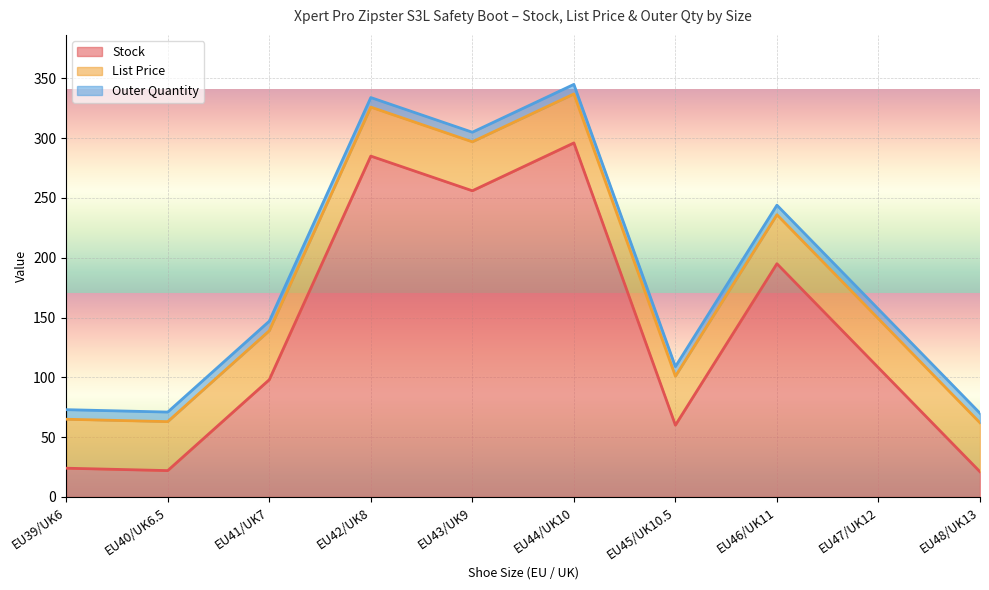

What are all the series names shown in the legend?

Stock, List Price, Outer Quantity